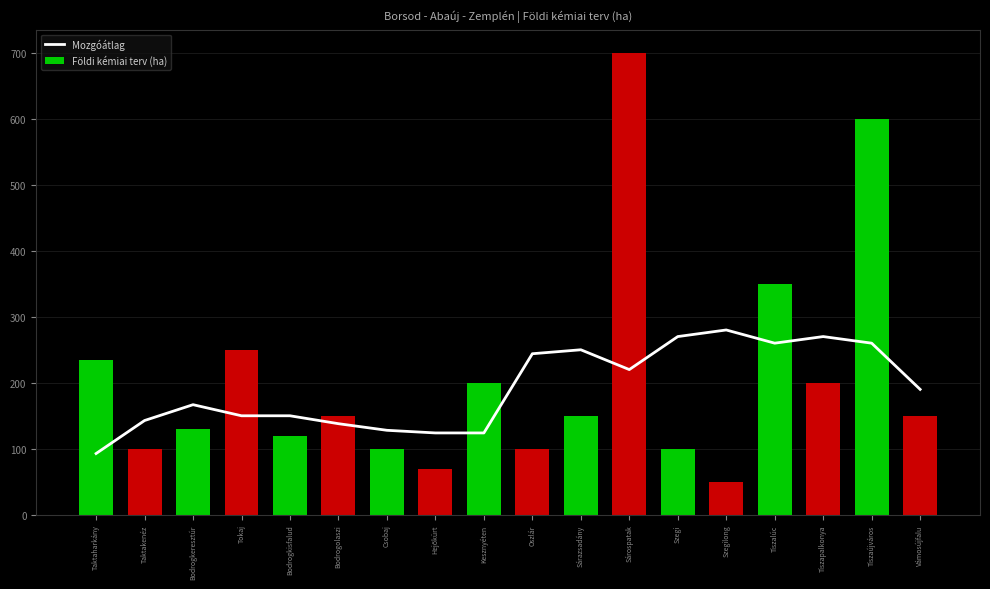

Read the Földi kémiai terv (ha) value at Tokaj.

250